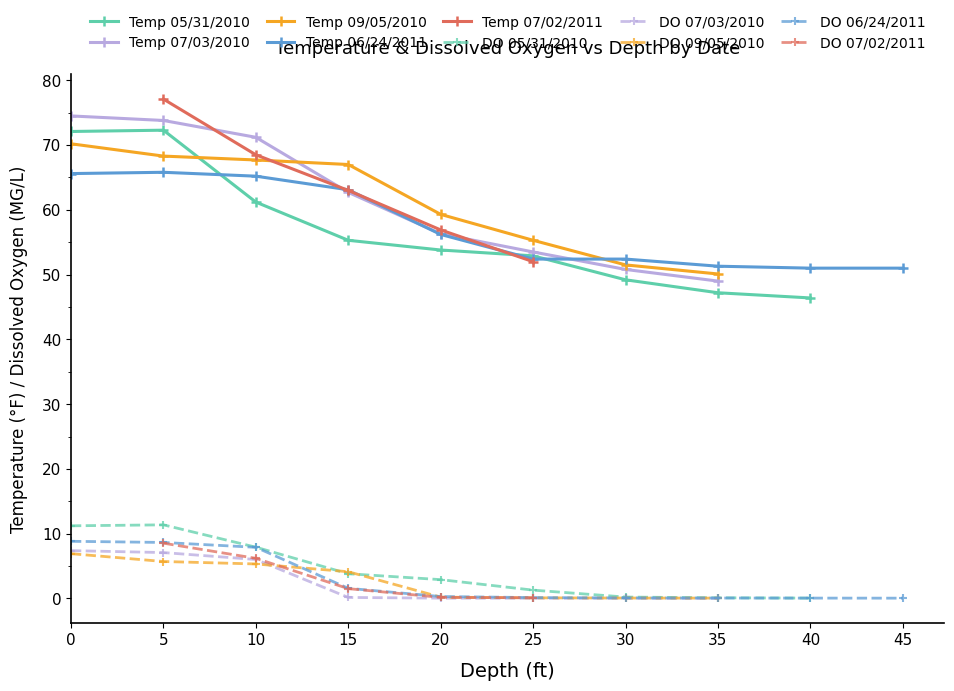

The Temp 09/05/2010 series shows 59.3 at 20. True or false?

True